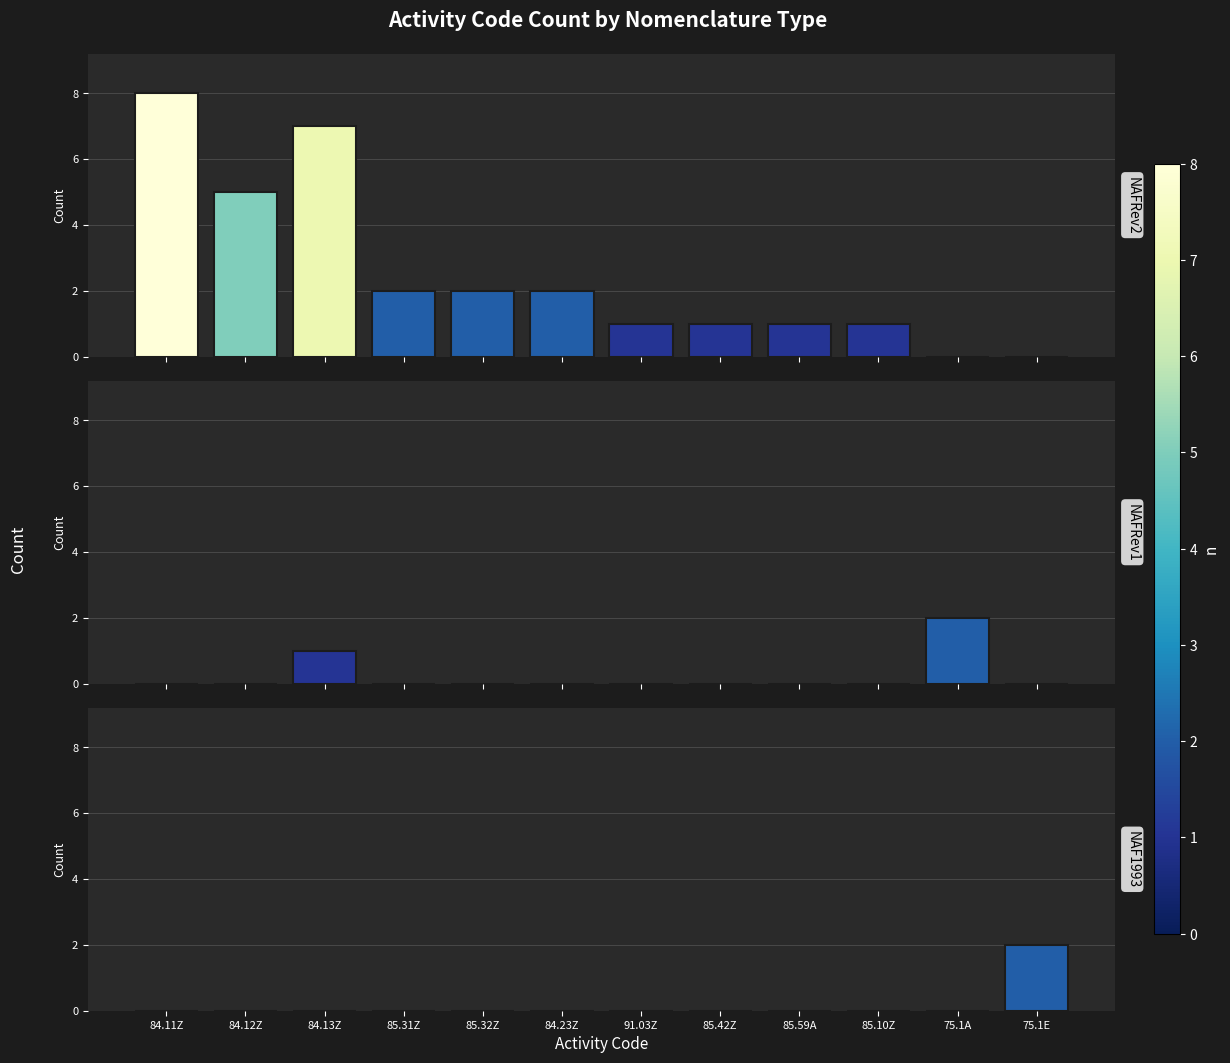

Which has a higher value, 85.10Z or 84.12Z?

84.12Z